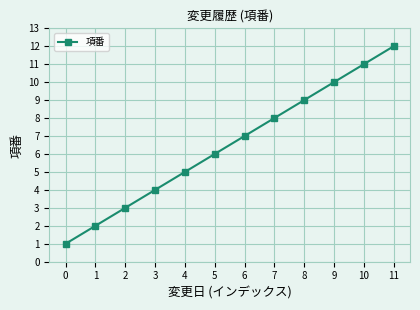

Rank the categories by value from highest to lowest.

11, 10, 9, 8, 7, 6, 5, 4, 3, 2, 1, 0